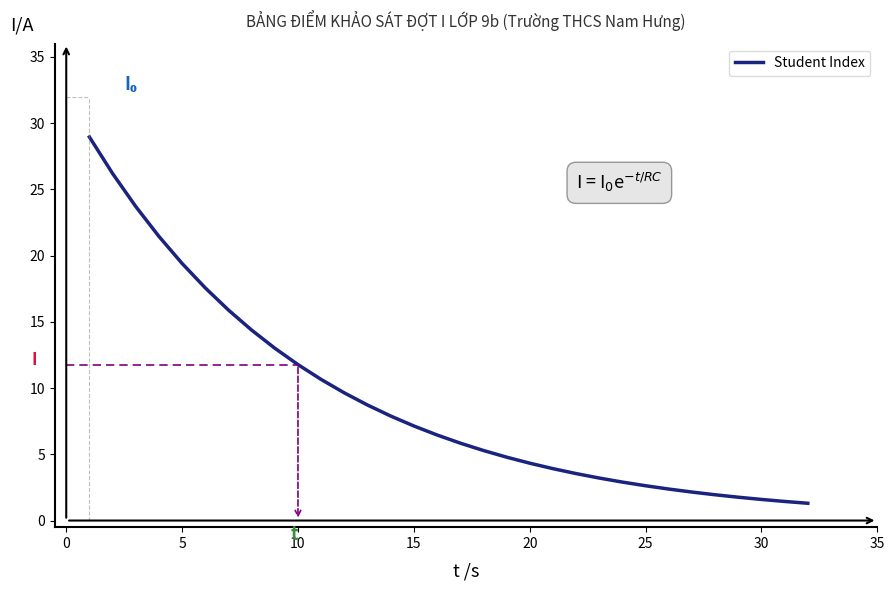

What is the greatest value displayed?

29.0